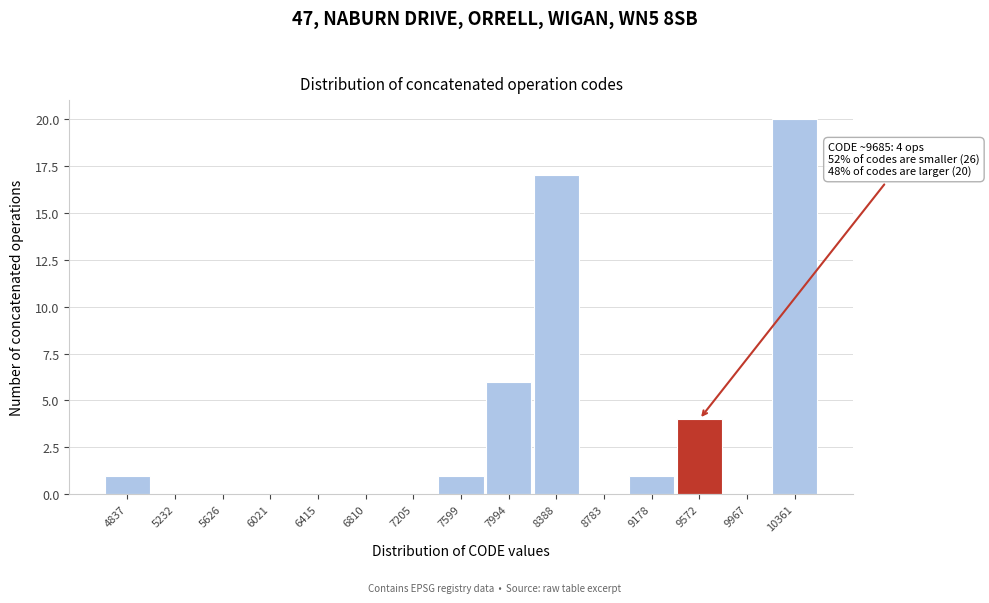

Reading left to right, what are all the values shown in this chart?

4837=1	5232=0	5626=0	6021=0	6415=0	6810=0	7205=0	7599=1	7994=6	8388=17	8783=0	9178=1	9572=4	9967=0	10361=20